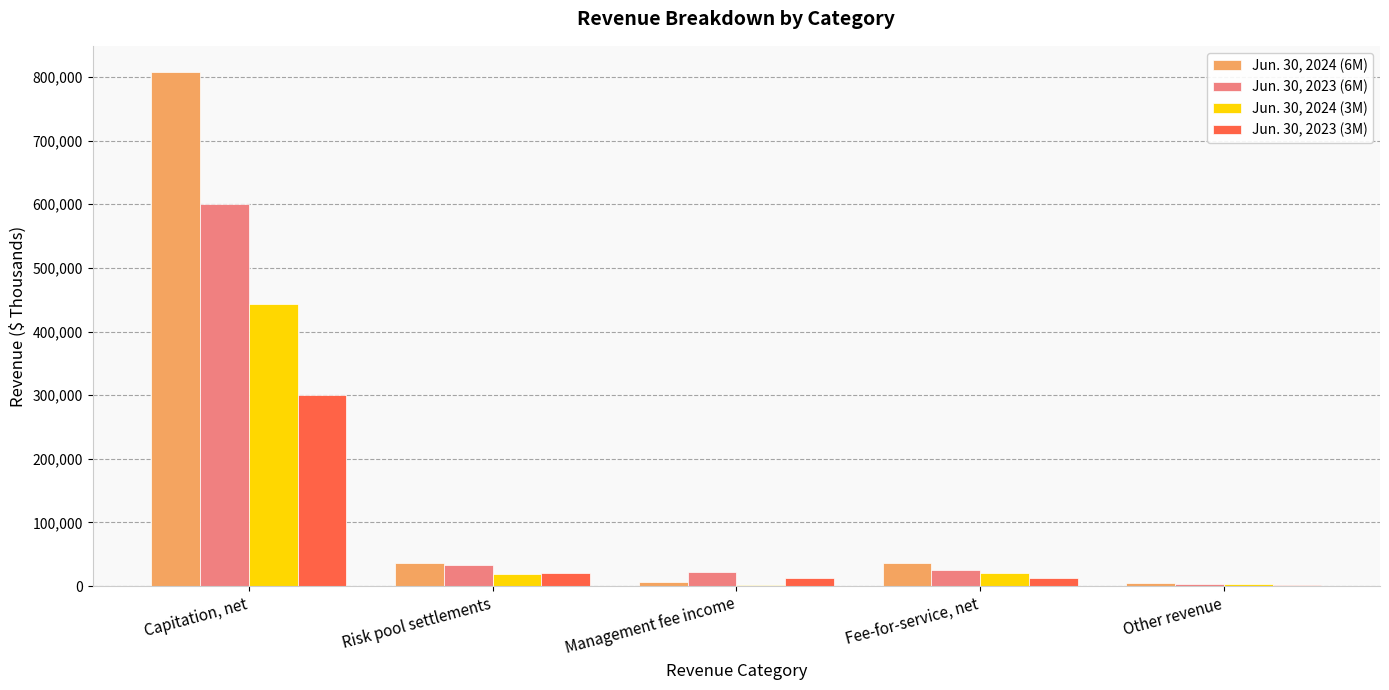

Is it true that Jun. 30, 2024 (6M) equals 4774 at Other revenue?

True